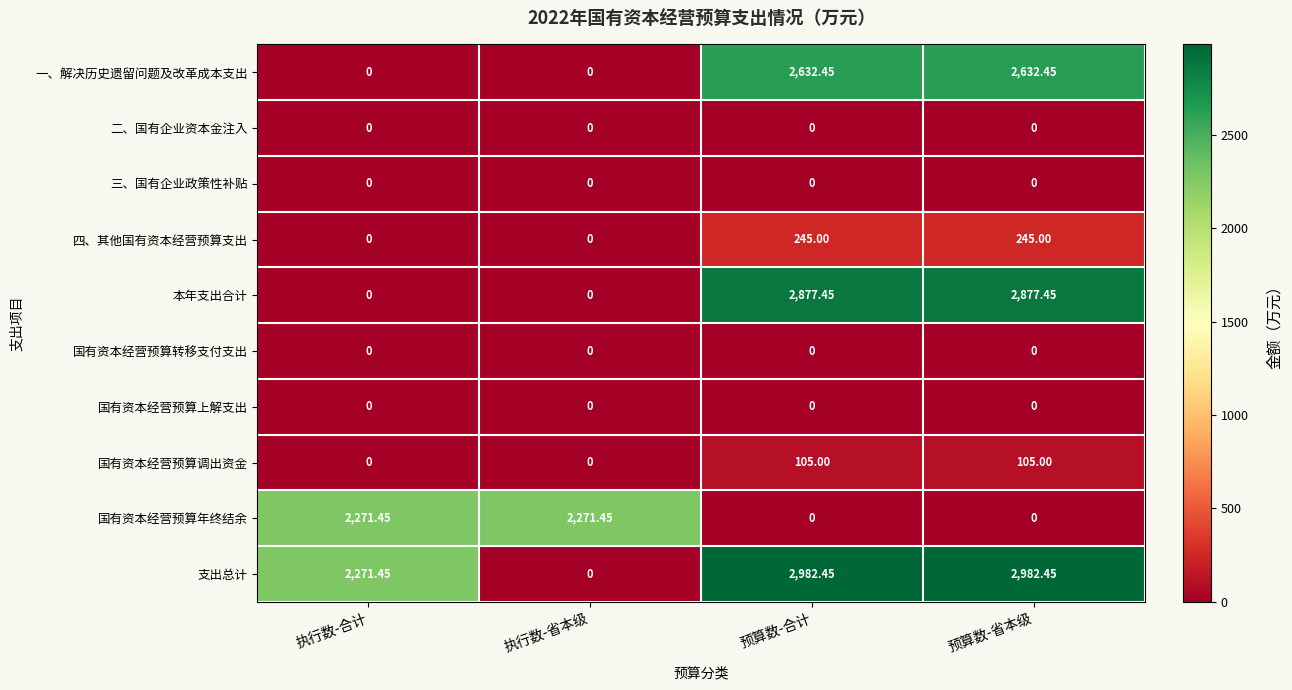

Is the value of 本年支出合计 at 预算数-合计 greater than the value of 四、其他国有资本经营预算支出 at 预算数-省本级?

Yes